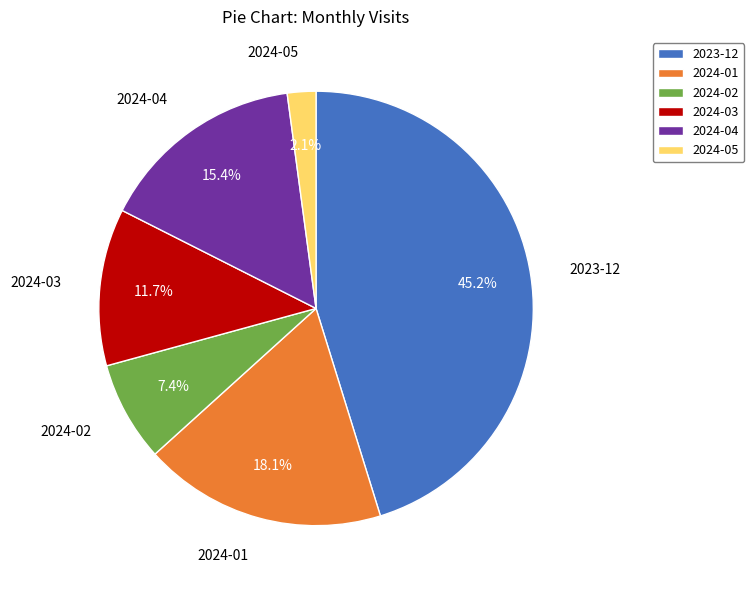

Does 2024-05 account for over 50% of the chart?

No